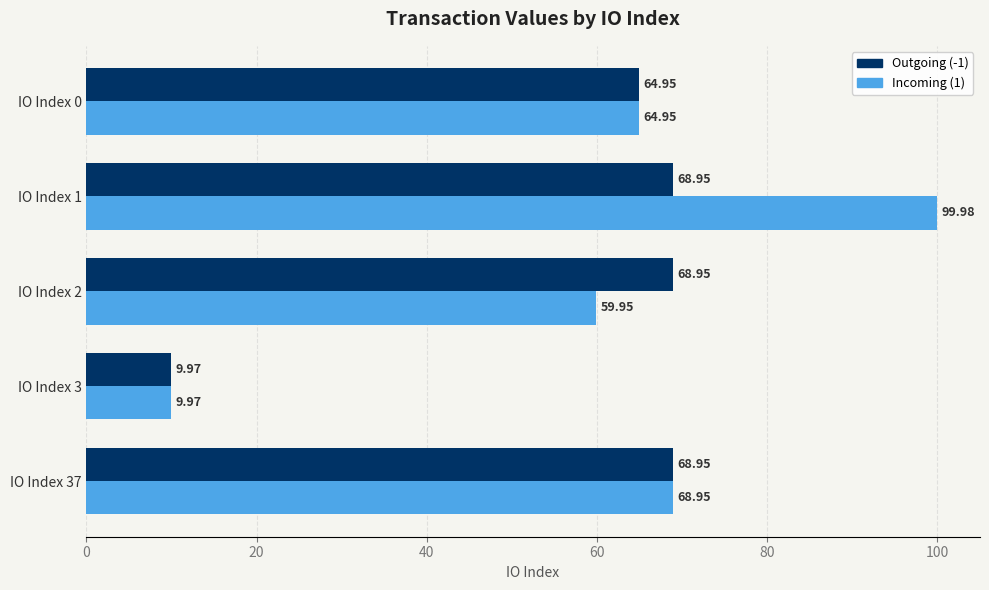

Which series has the largest total across all categories?

Incoming (1)